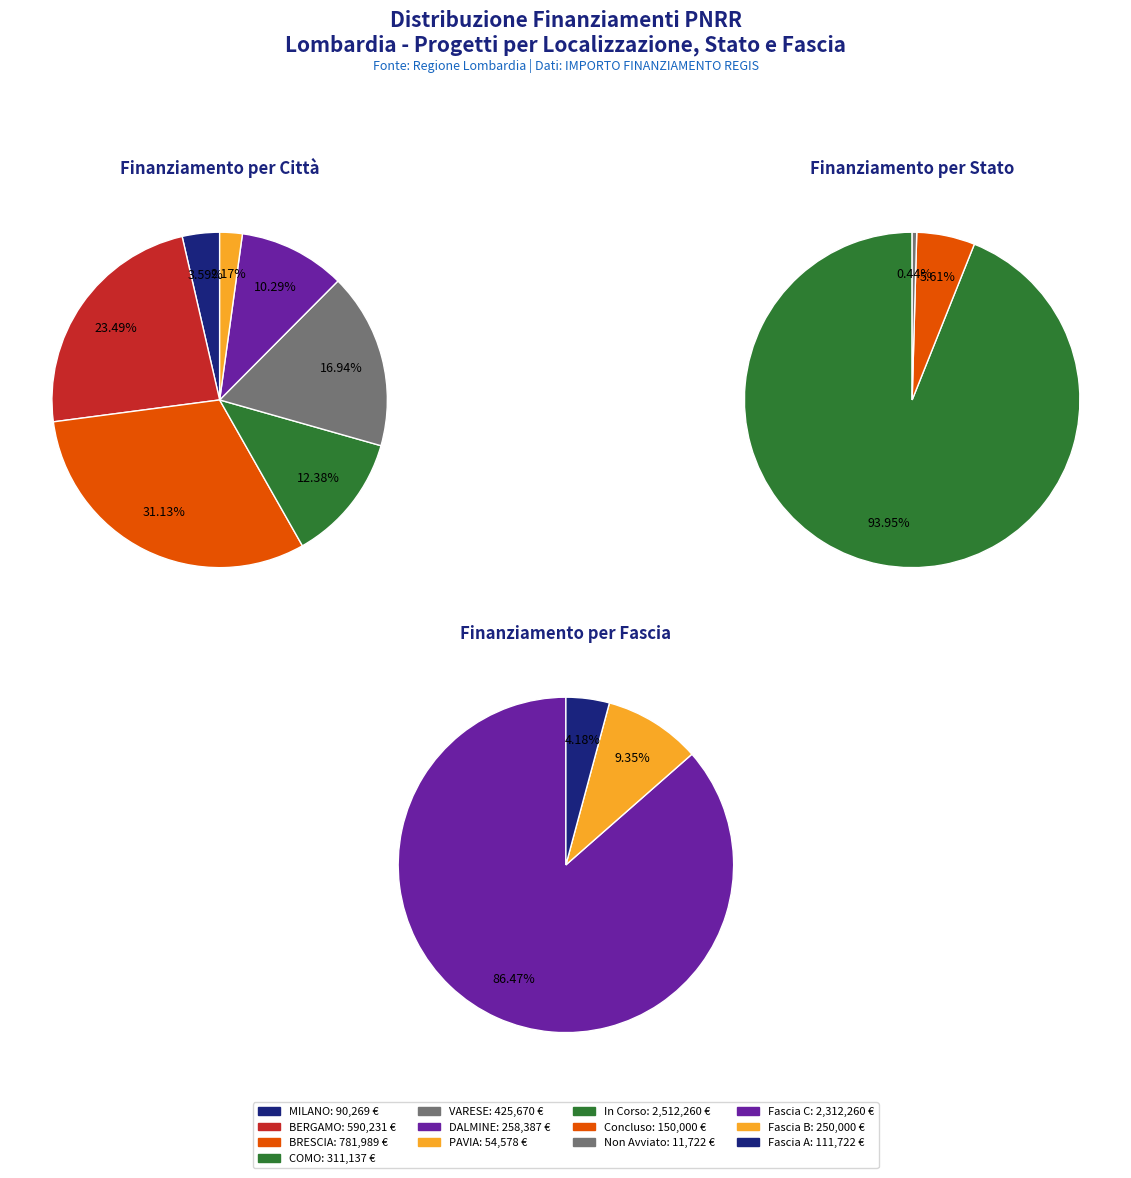

Is 8 the majority of the pie?

No